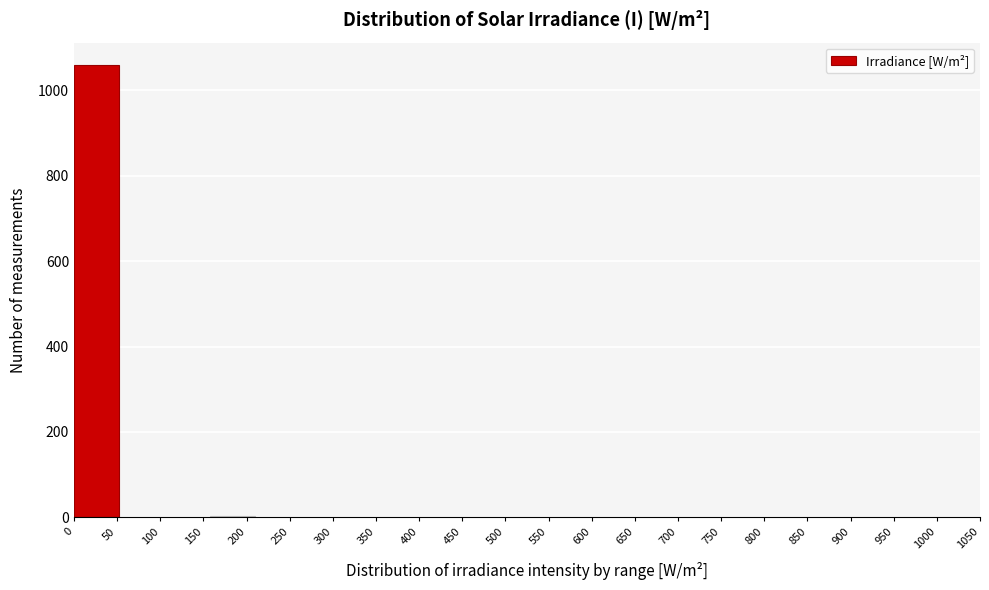

Reading left to right, list every bar in this chart as the range it spans on the x-axis followed by its height. Neither the bar edges nor the heights are printed on the chart, so give them approximately, as read against the axes.

0.0 to 52.5: 1060
52.5 to 105.0: under 20
105.0 to 157.5: under 20
157.5 to 210.0: under 20
210.0 to 262.5: under 20
262.5 to 315.0: under 20
315.0 to 367.5: under 20
367.5 to 420.0: under 20
420.0 to 472.5: under 20
472.5 to 525.0: under 20
525.0 to 577.5: under 20
577.5 to 630.0: under 20
630.0 to 682.5: under 20
682.5 to 735.0: under 20
735.0 to 787.5: under 20
787.5 to 840.0: under 20
840.0 to 892.5: under 20
892.5 to 945.0: under 20
945.0 to 997.5: under 20
997.5 to 1050.0: under 20